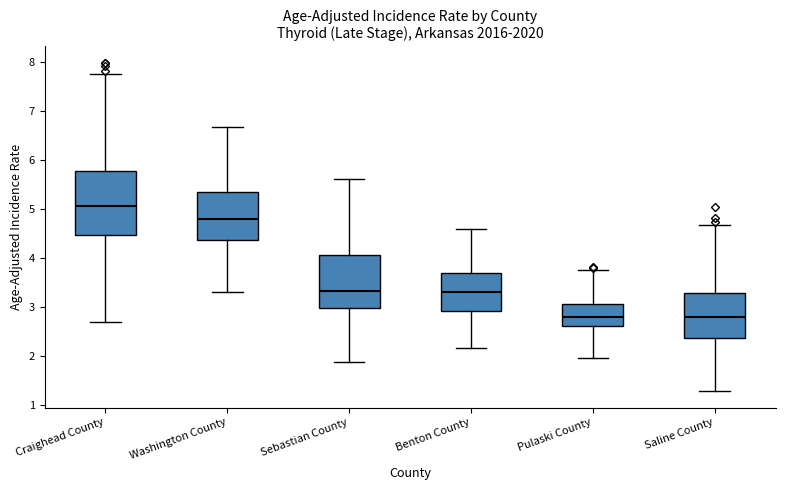

Comparing the boxes themselves (not the whiskers), which one is the tallest?

Craighead County